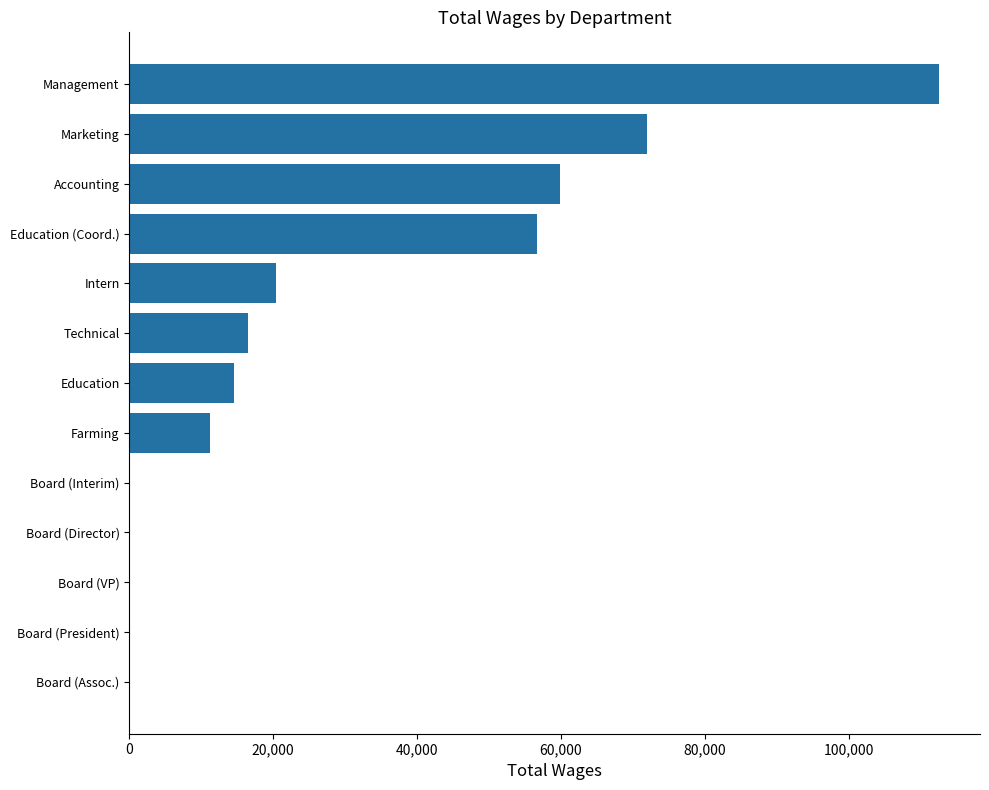

How many distinct data groups are displayed?

1